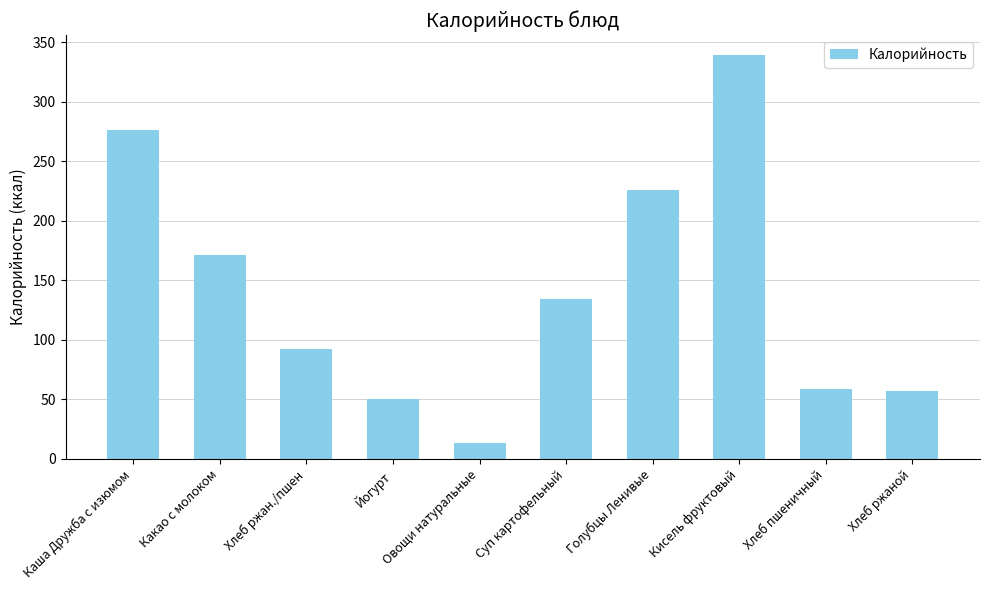

Where does the data first go above 134?

Каша Дружба с изюмом